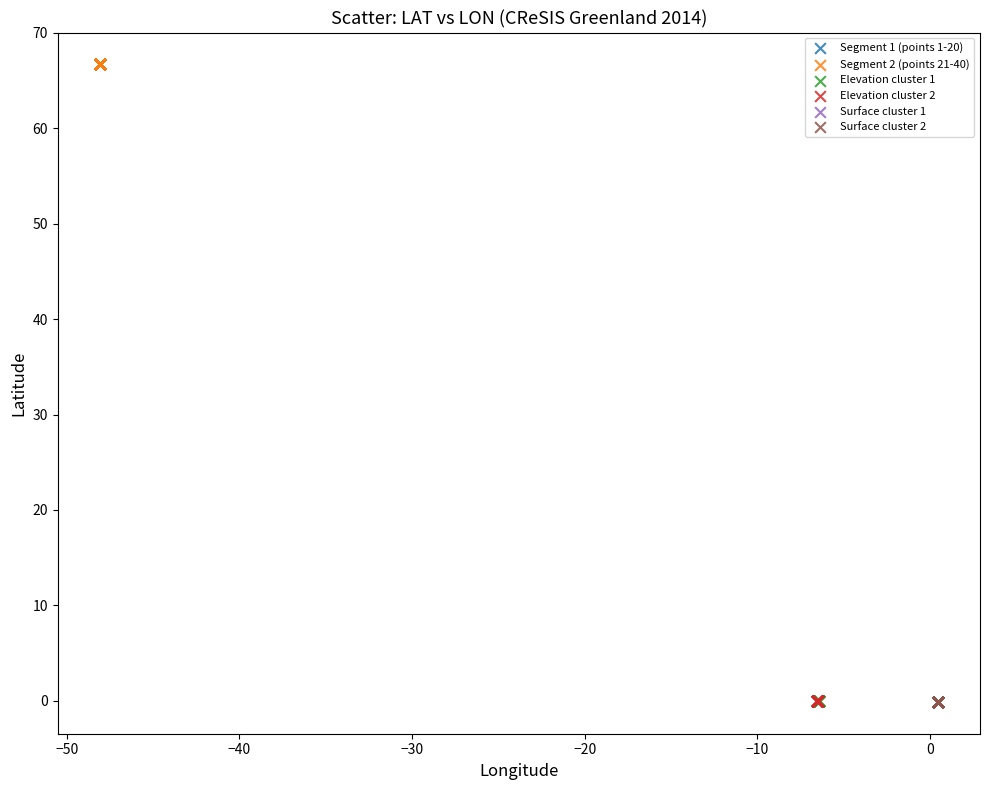

What are all the series names shown in the legend?

Segment 1 (points 1-20), Segment 2 (points 21-40), Elevation cluster 1, Elevation cluster 2, Surface cluster 1, Surface cluster 2